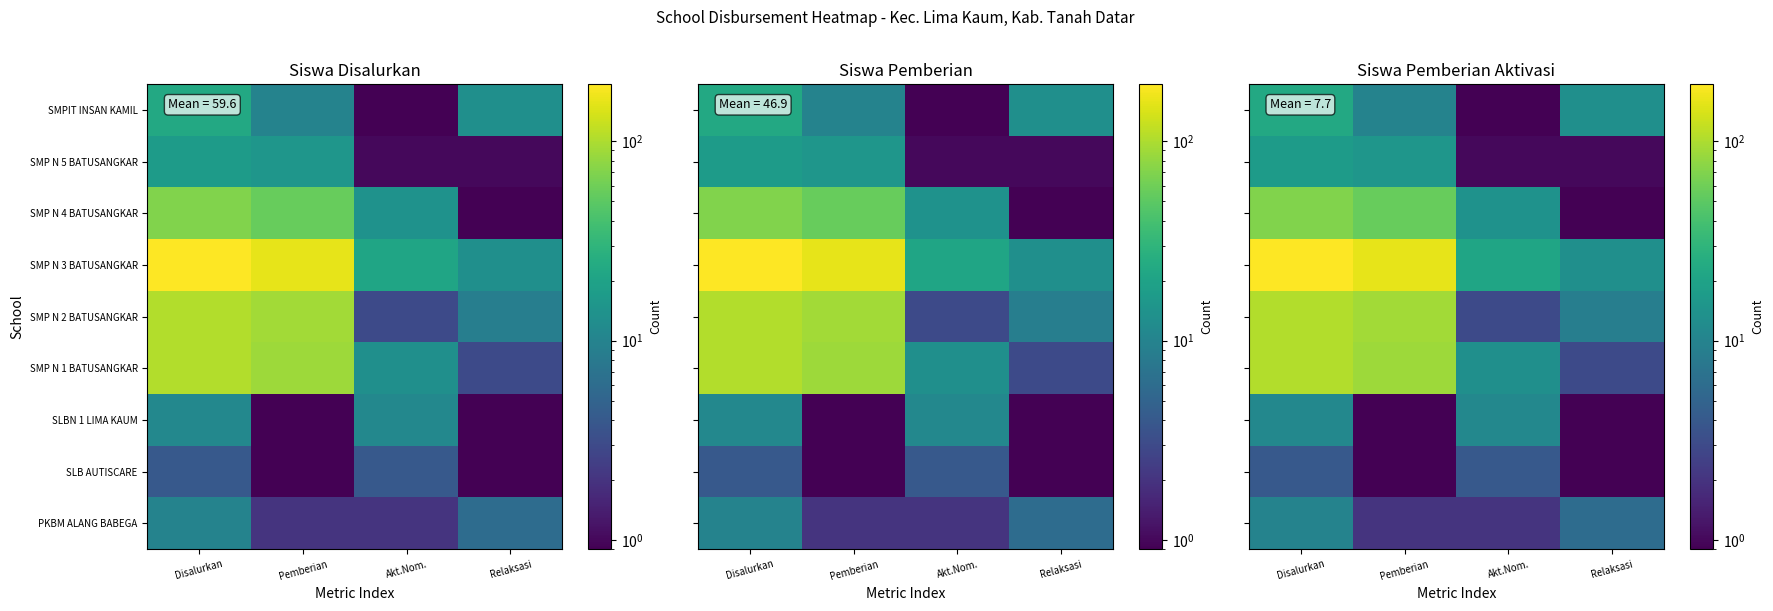

Is it true that SMP N 5 BATUSANGKAR equals 0.5 at Akt.Nom.?

False